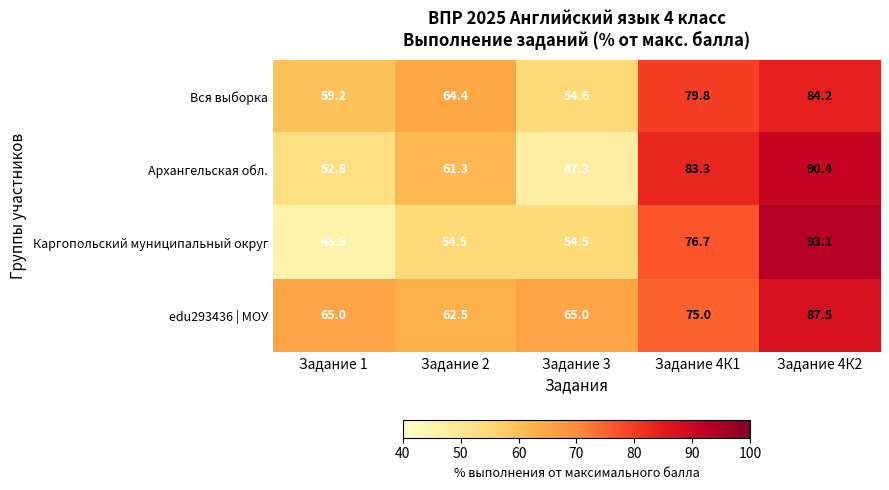

Reading left to right, what are all the values shown in this chart?

Вся выборка: Задание 1=59.2	Задание 2=64.4	Задание 3=54.6	Задание 4К1=79.8	Задание 4К2=84.2
Архангельская обл.: Задание 1=52.8	Задание 2=61.3	Задание 3=47.3	Задание 4К1=83.3	Задание 4К2=90.4
Каргопольский муниципальный округ: Задание 1=45.5	Задание 2=54.5	Задание 3=54.5	Задание 4К1=76.7	Задание 4К2=93.1
edu293436 | МОУ: Задание 1=65.0	Задание 2=62.5	Задание 3=65.0	Задание 4К1=75.0	Задание 4К2=87.5